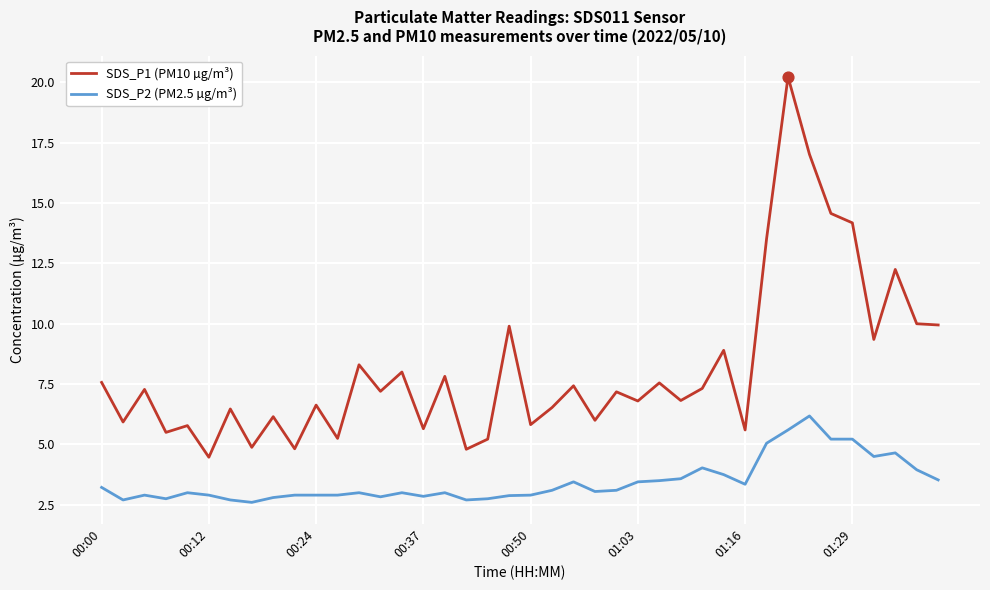

What are all the series names shown in the legend?

SDS_P1 (PM10 µg/m³), SDS_P2 (PM2.5 µg/m³)